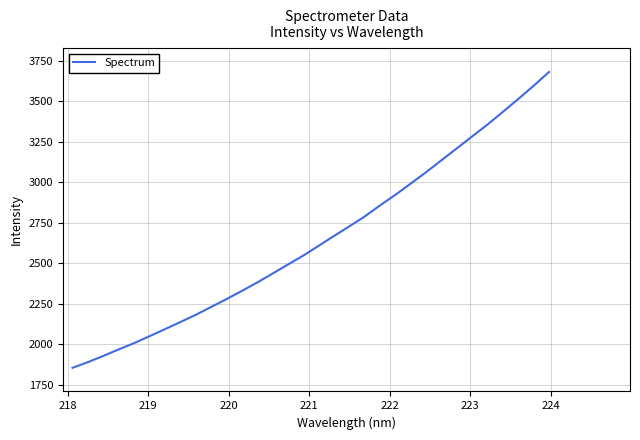

What is the difference between the maximum and minimum values?

1826.8